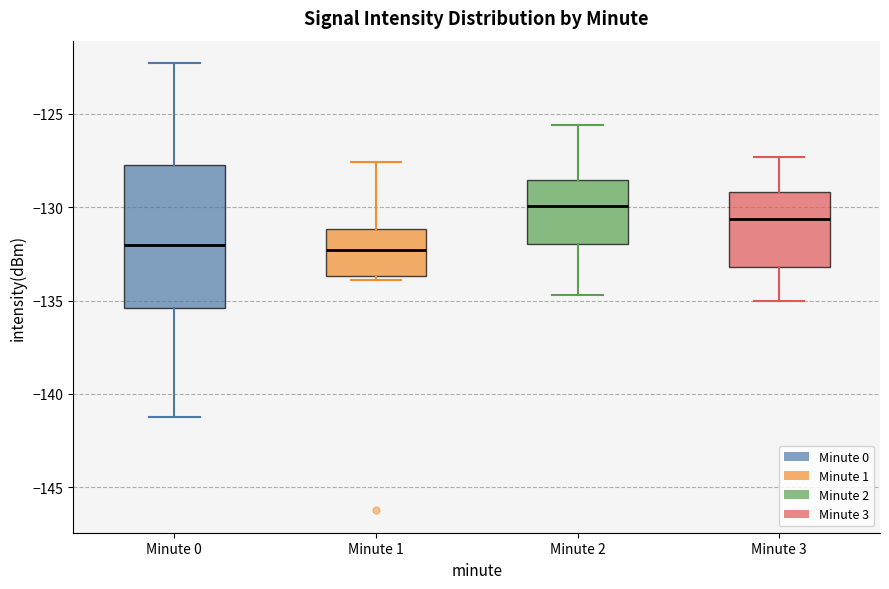

Reading left to right, transcribe this box plot: for each box, give where its median line is, the range the box spans, and where its two whiskers end, as read against the y-axis. The values are not printed on the chart, so give them approximately, as read against the axis.

Minute 0: median -132.0, box -135.5 to -127.5, whiskers -141.0 to -122.5
Minute 1: median -132.5, box -133.5 to -131.0, whiskers -134.0 to -127.5
Minute 2: median -130.0, box -132.0 to -128.5, whiskers -134.5 to -125.5
Minute 3: median -130.5, box -133.0 to -129.0, whiskers -135.0 to -127.5